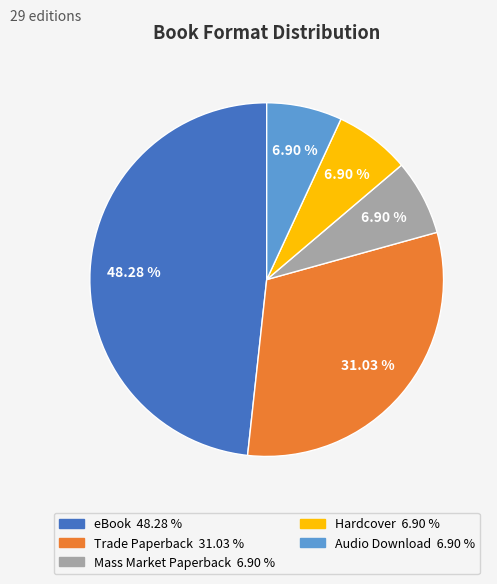

Which category has the biggest portion of the pie?

eBook